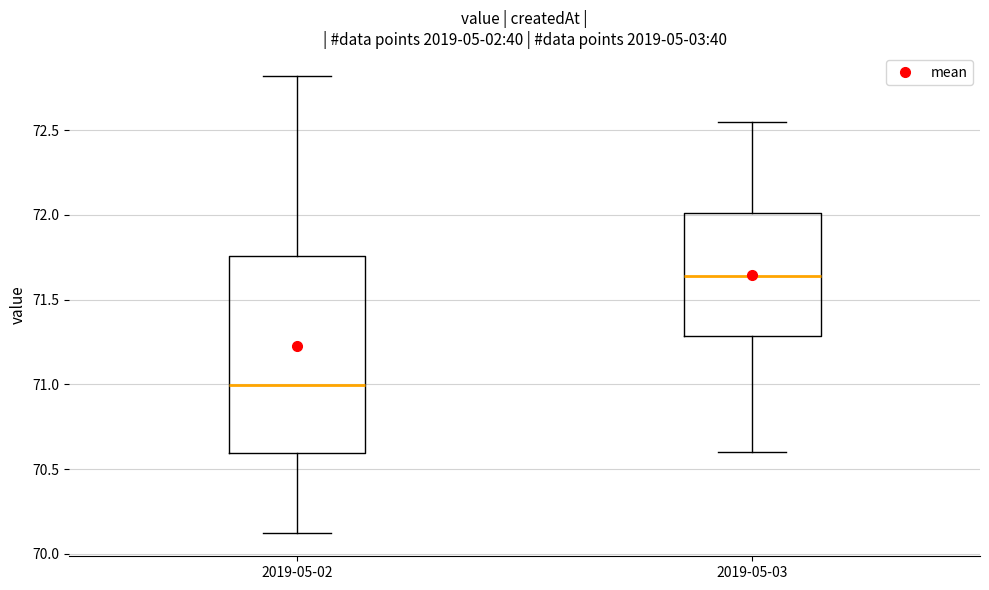

Which box's median line is the highest?

2019-05-03